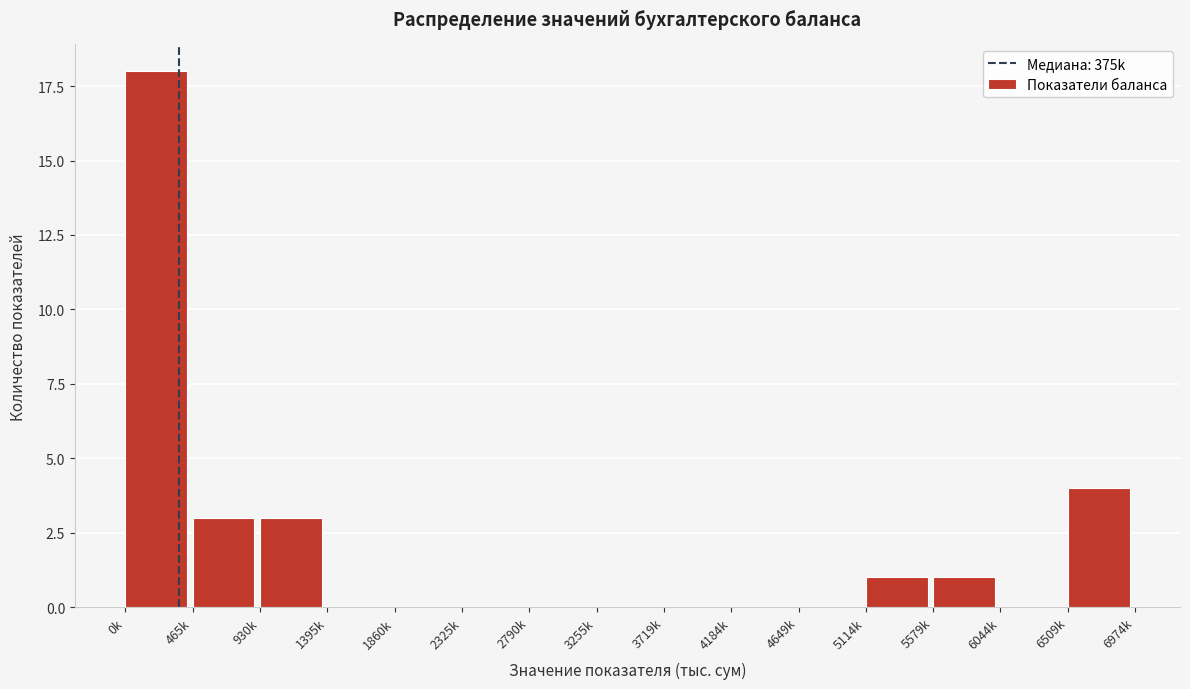

Reading left to right, transcribe all the data shown in this chart.

0k=18	465k=3	930k=3	1395k=0	1860k=0	2325k=0	2790k=0	3255k=0	3719k=0	4184k=0	4649k=0	5114k=1	5579k=1	6044k=0	6509k=4